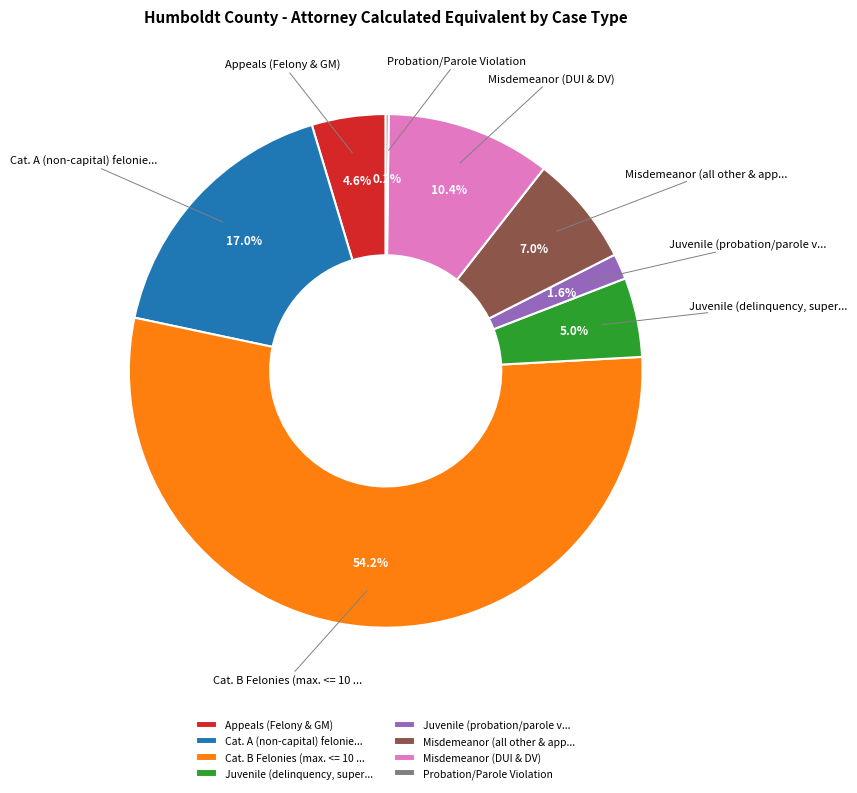

Between Misdemeanor (DUI & DV) and Juvenile (delinquency, super..., which is larger?

Misdemeanor (DUI & DV)